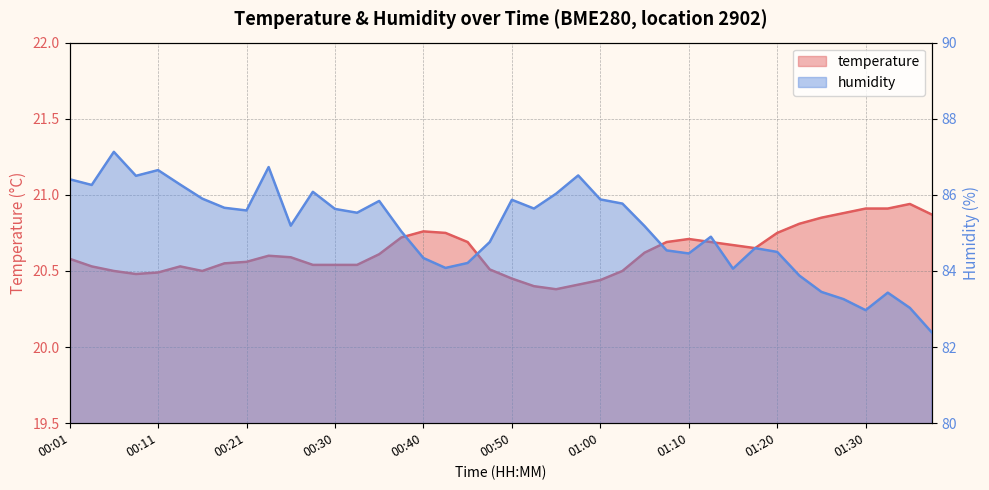

True or false: temperature has a value of 20.5 at 00:11.

True